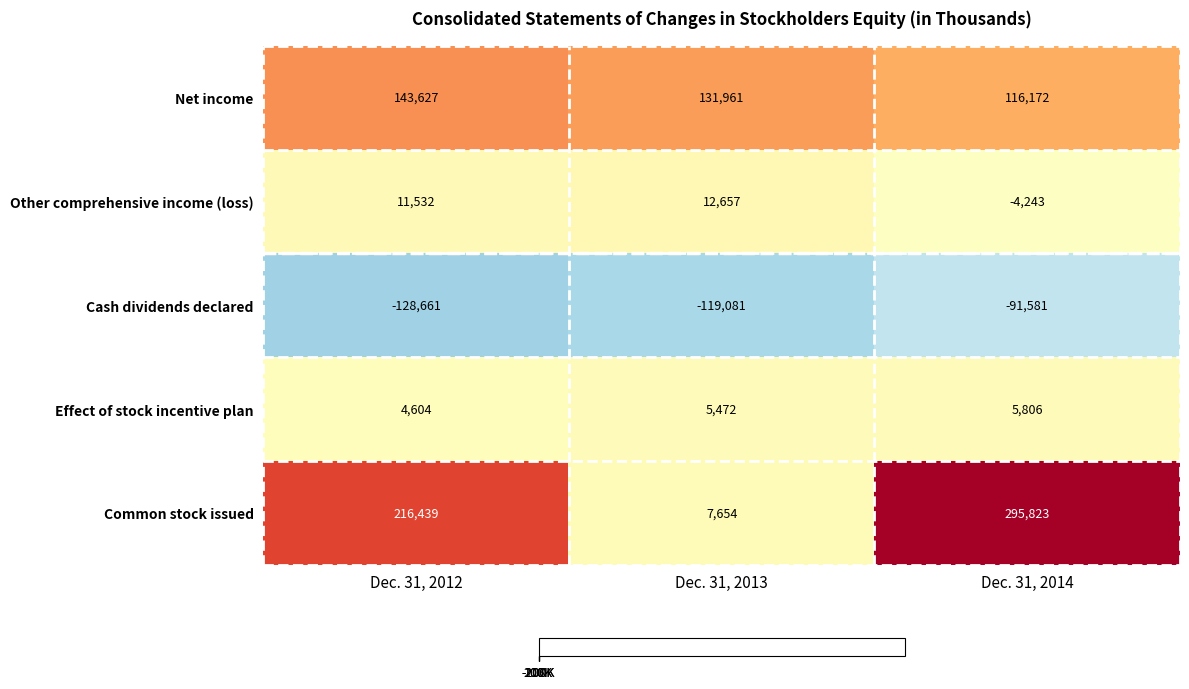

What is the total value across all series at Dec. 31, 2012?

247541